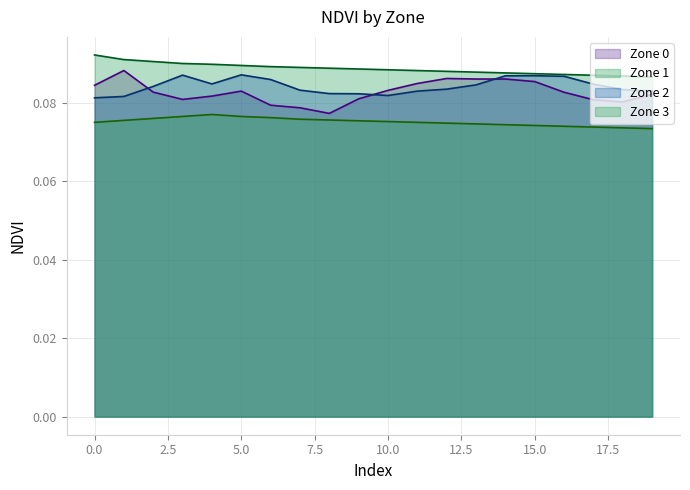

What is the average value of the Zone 1 series?

0.1